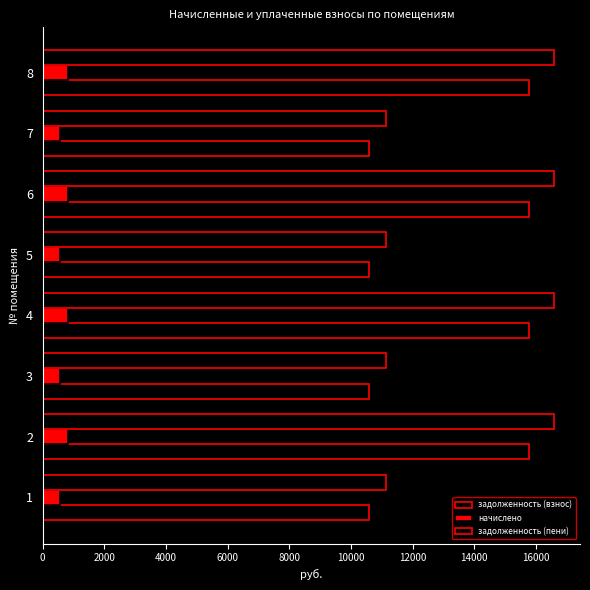

How many values in the задолженность (взнос) series exceed 15774?

4